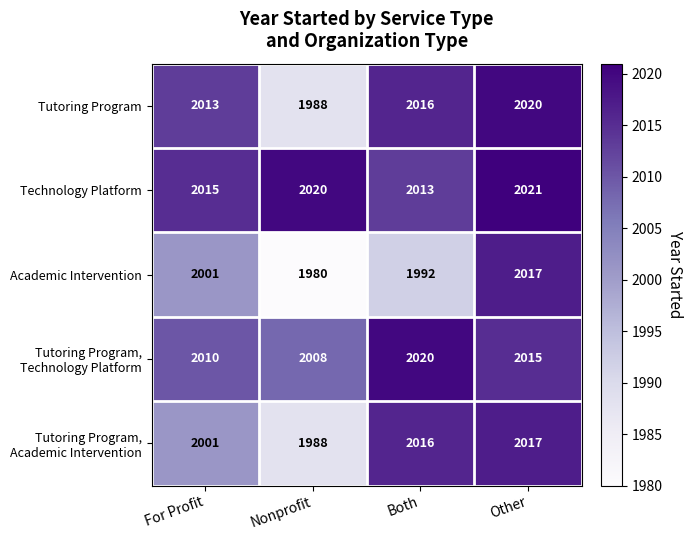

Rank the categories by Academic Intervention value from lowest to highest.

Nonprofit, Both, For Profit, Other